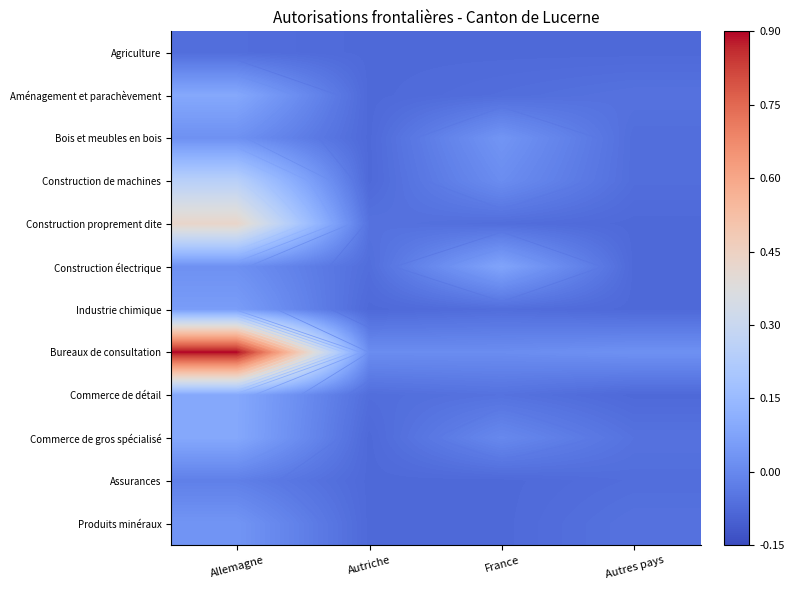

Which series has the largest total across all categories?

Bureaux de consultation